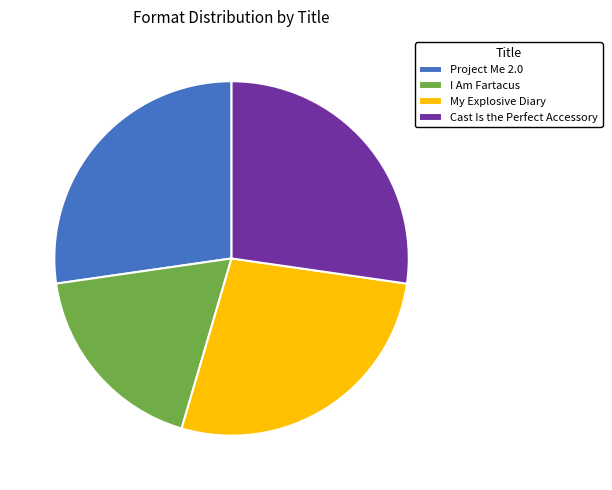

Does any single category account for the majority?

No